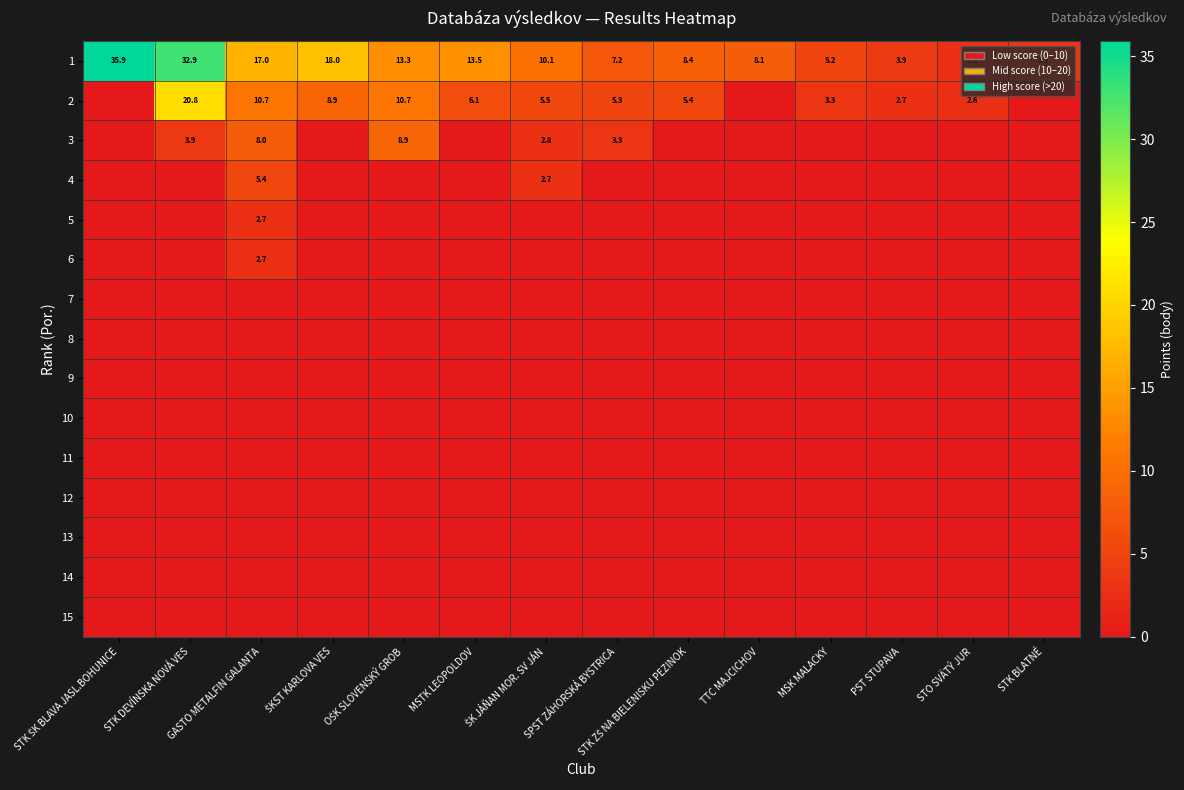

Where is 1 nearest to the value 19?

ŠKST KARLOVA VES